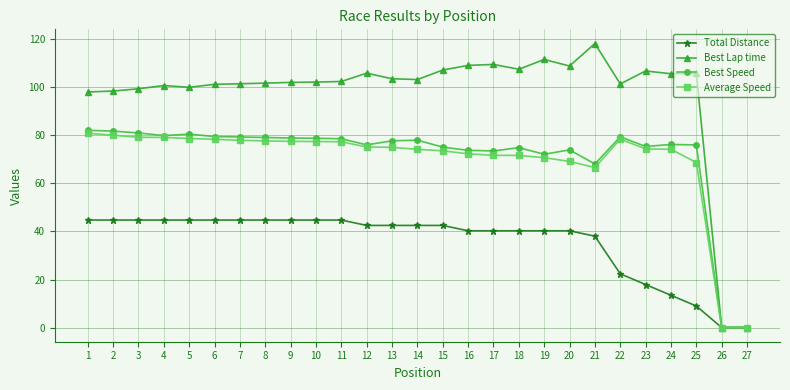

The value of Total Distance at 16 is 20.0. True or false?

False